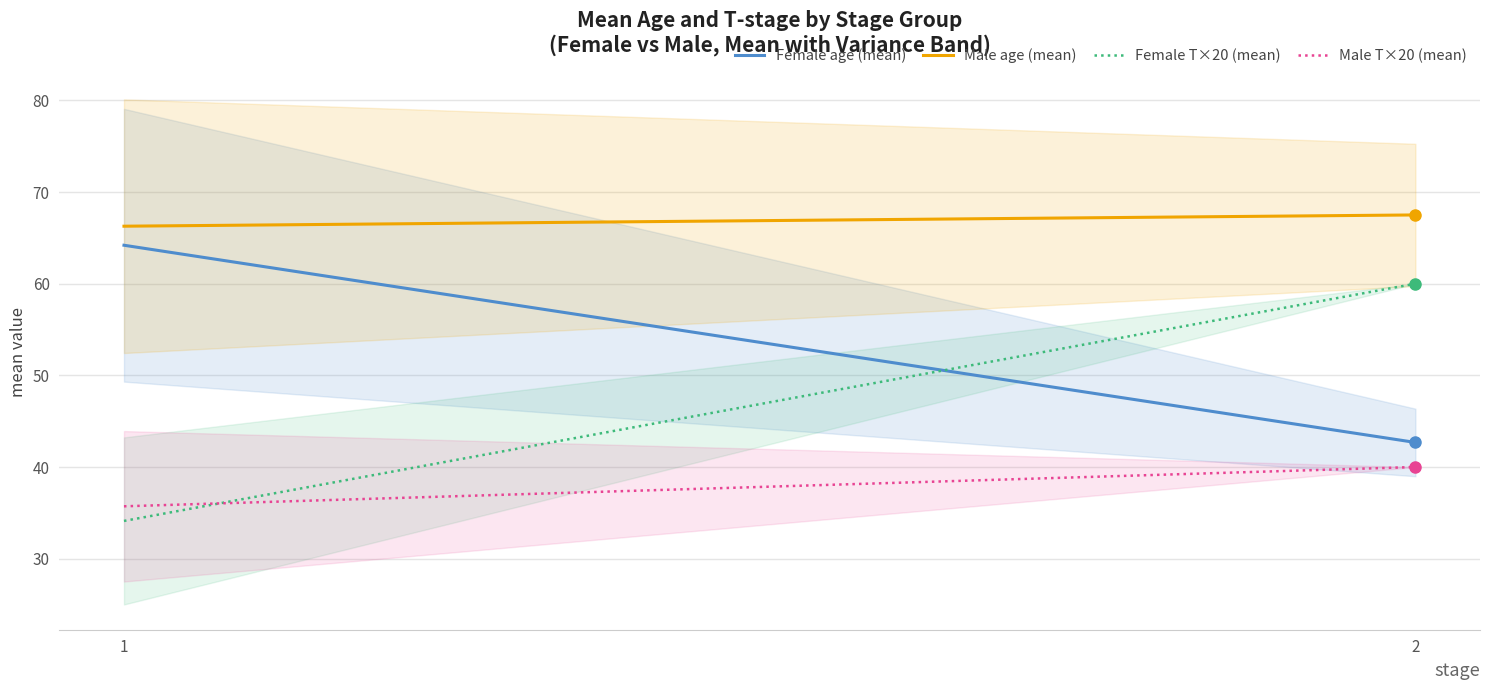

List the series in order of their peak value, highest first.

Male age (mean), Female age (mean), Female T×20 (mean), Male T×20 (mean)